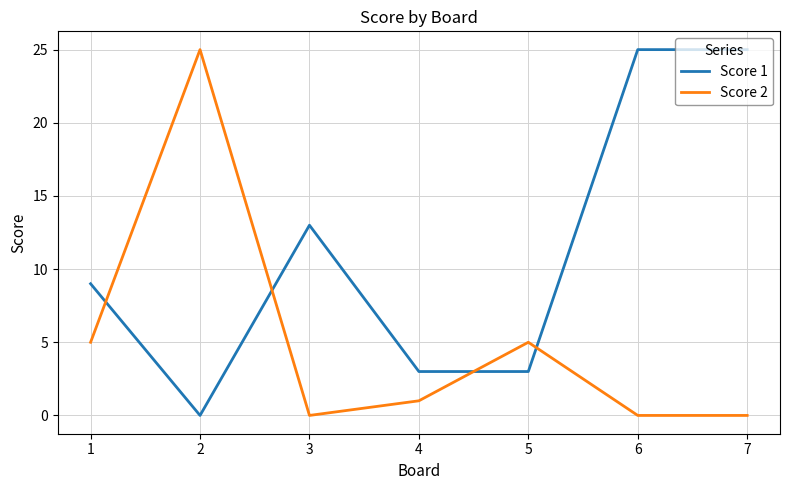

Where do Score 1 and Score 2 first cross each other?

1 and 2